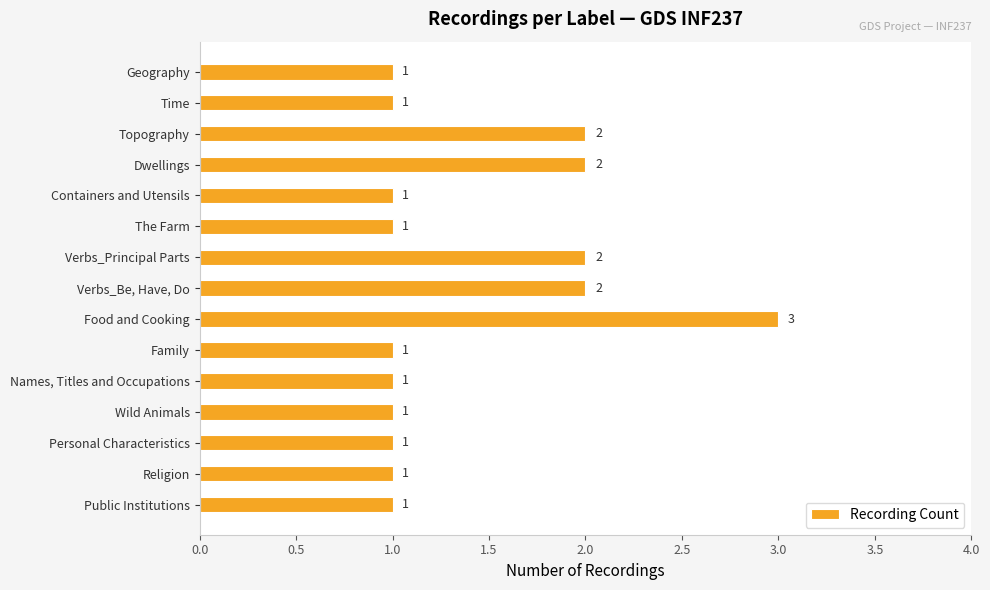

At which category does the chart reach its peak across all series?

Food and Cooking